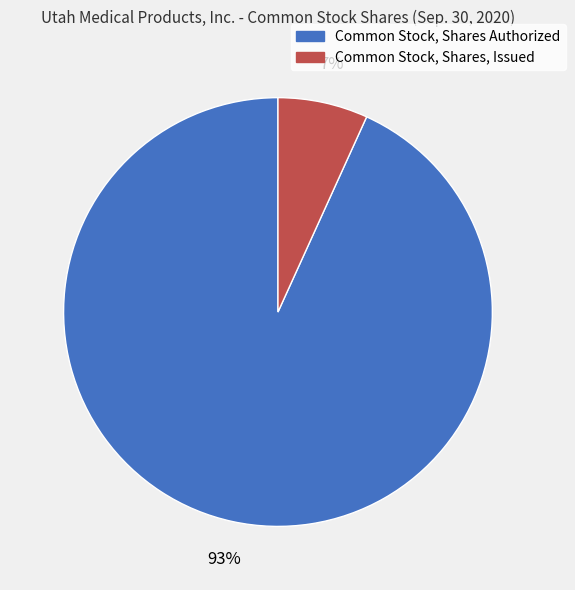

How many slices are in this pie chart?

2